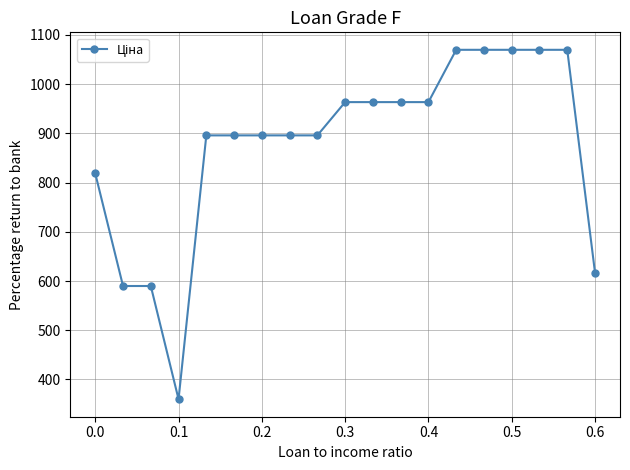

What is the greatest value displayed?

1069.8